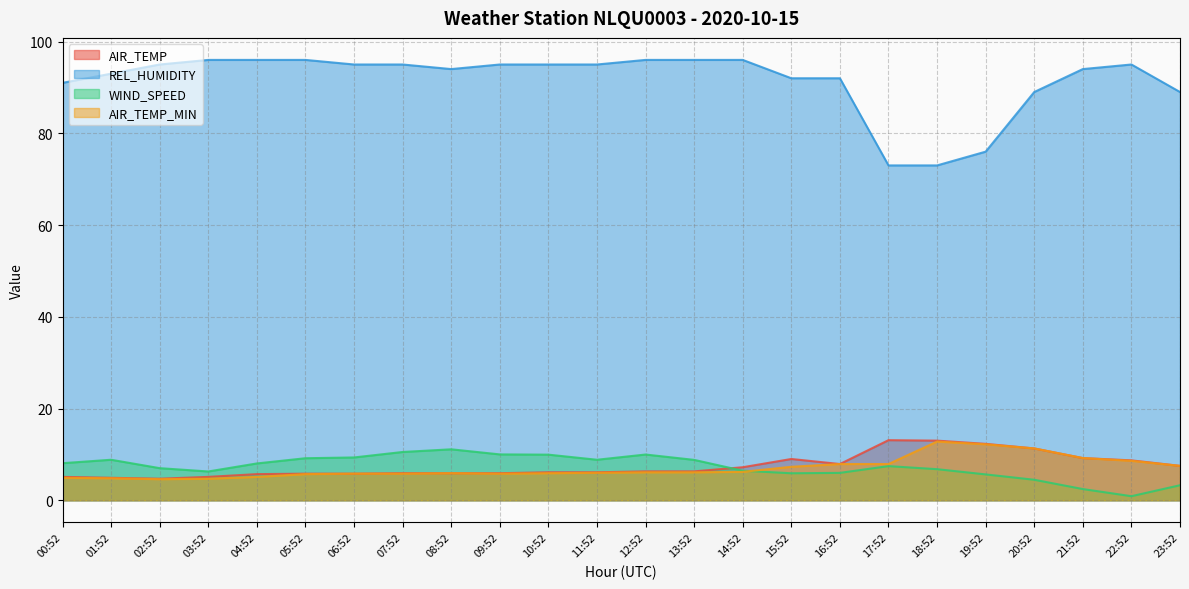

What is the total value across all series at 16:52?

113.8